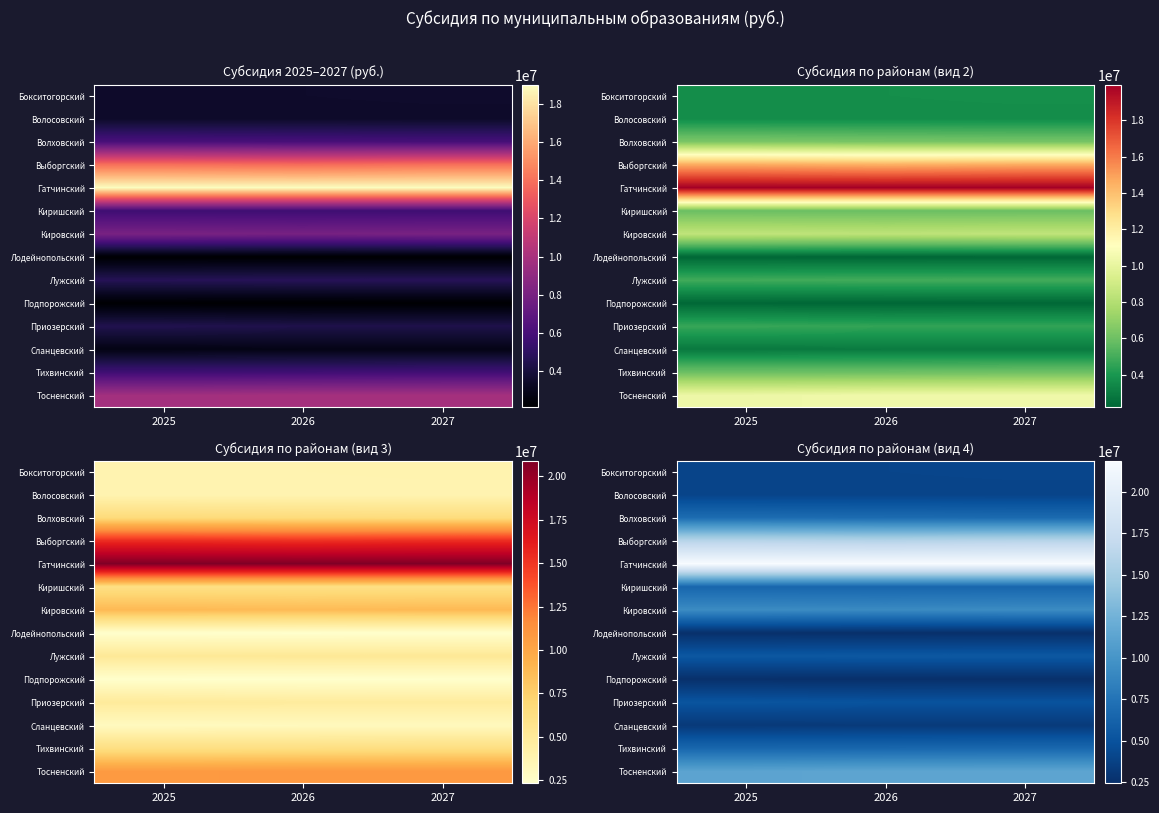

What is the total value across all series at 2025?

105001588.3